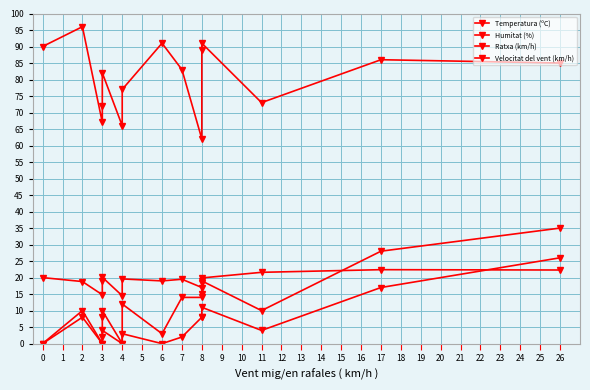

True or false: Humitat (%) has more than 1 interior local peaks.

True